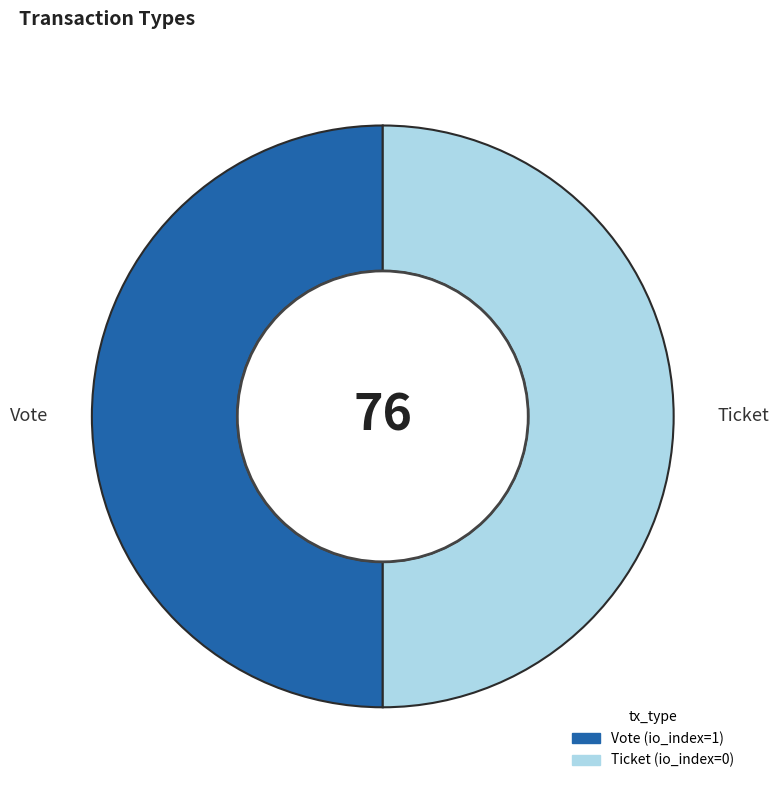

Do Ticket and Vote together represent more than half of the pie?

Yes